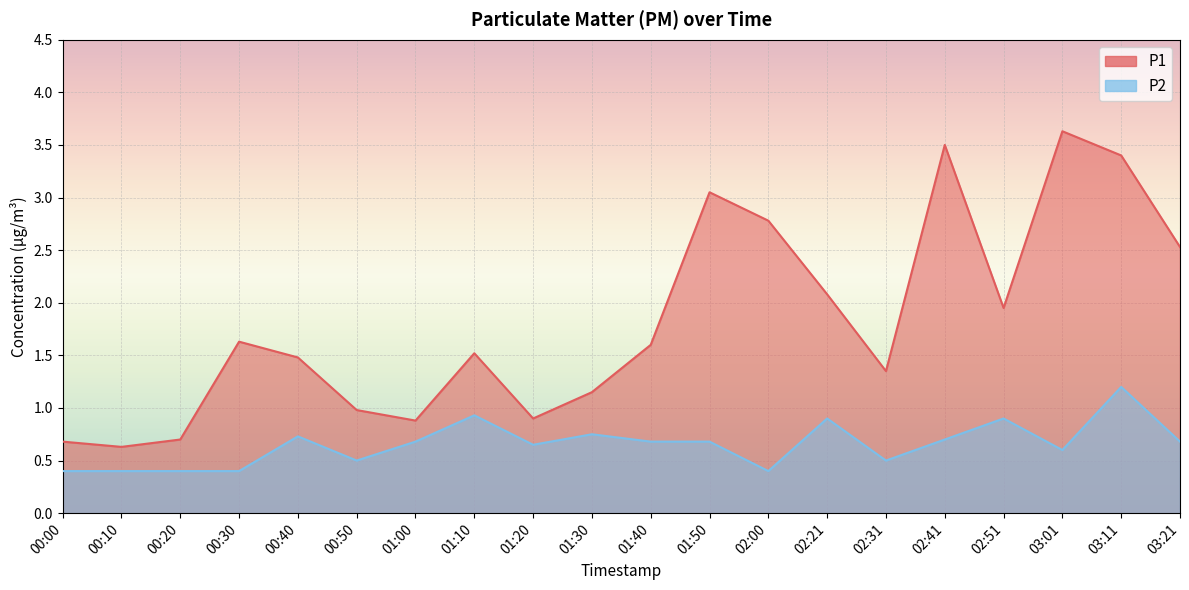

What is the average value of the P2 series?

0.7